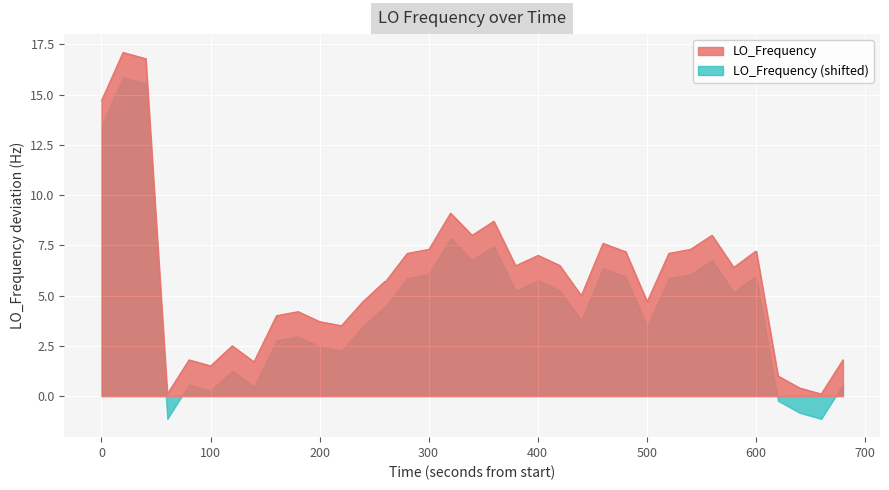

True or false: LO_Frequency (shifted) and LO_Frequency intersect in this chart.

False